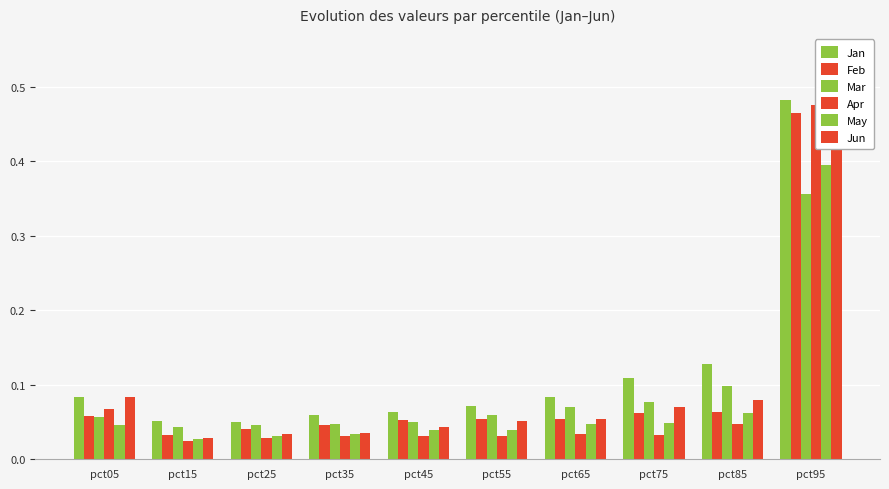

What is the total value across all series at pct05?

0.4